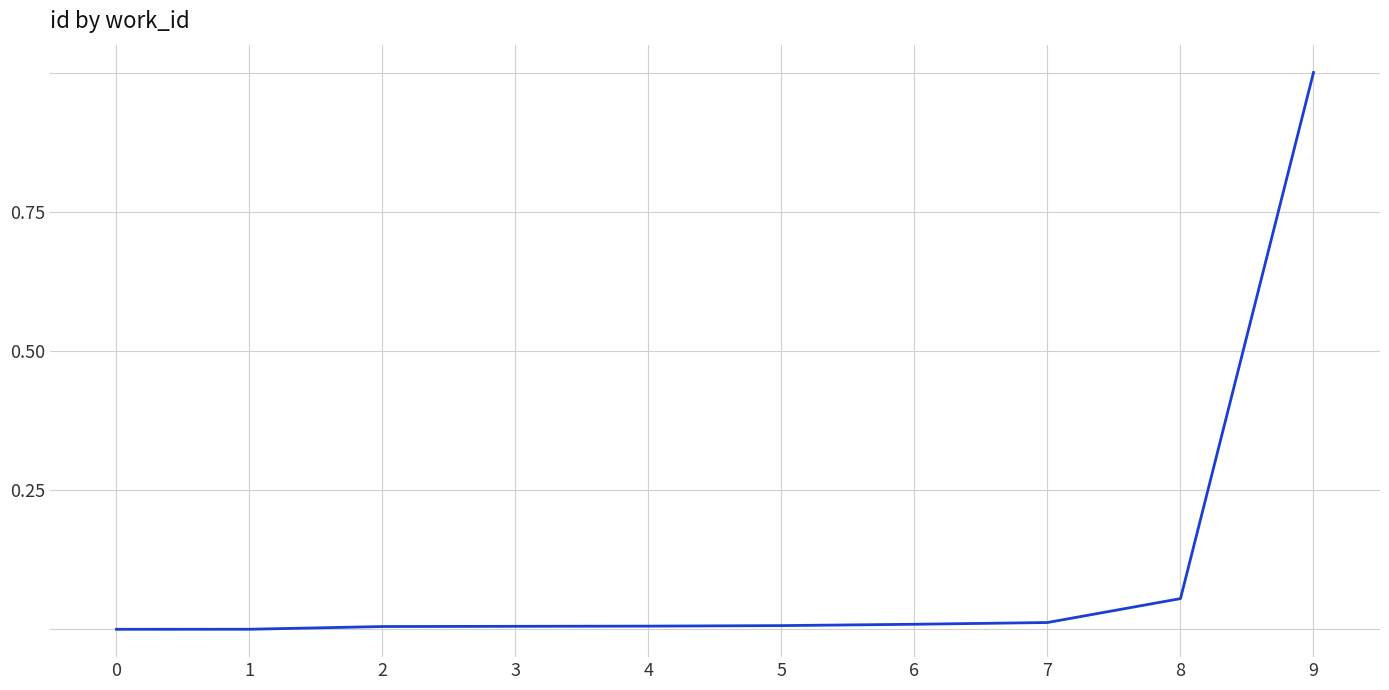

What is the maximum value shown in the chart?

1.0